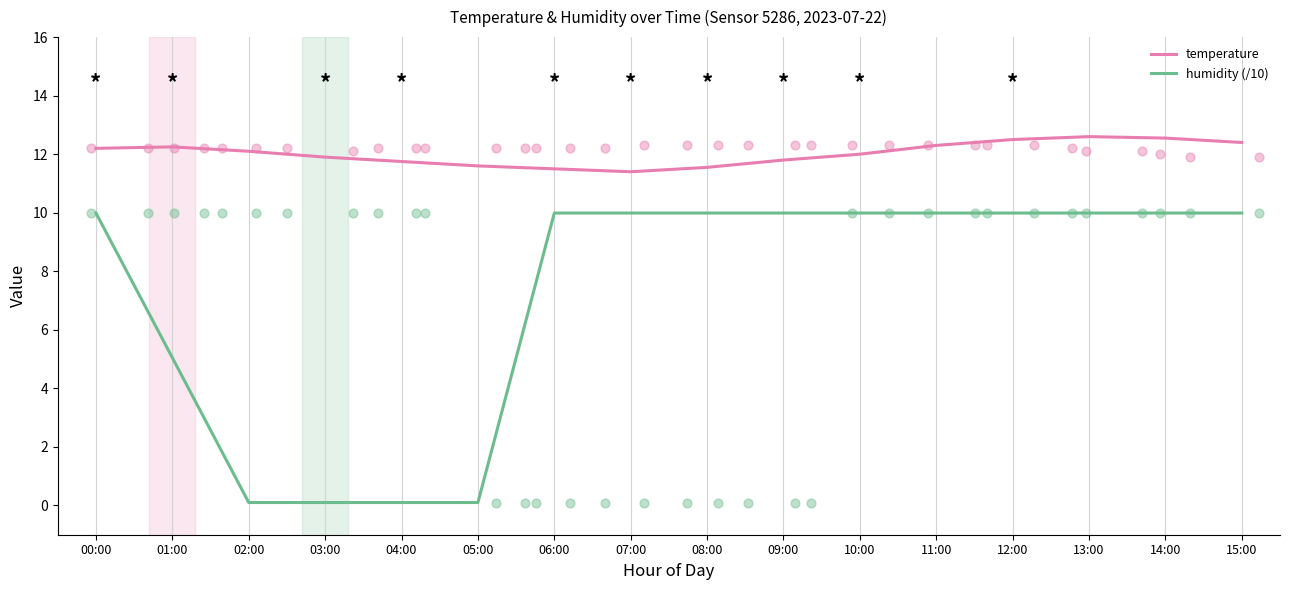

At how many categories does at least one series exceed 8?

16